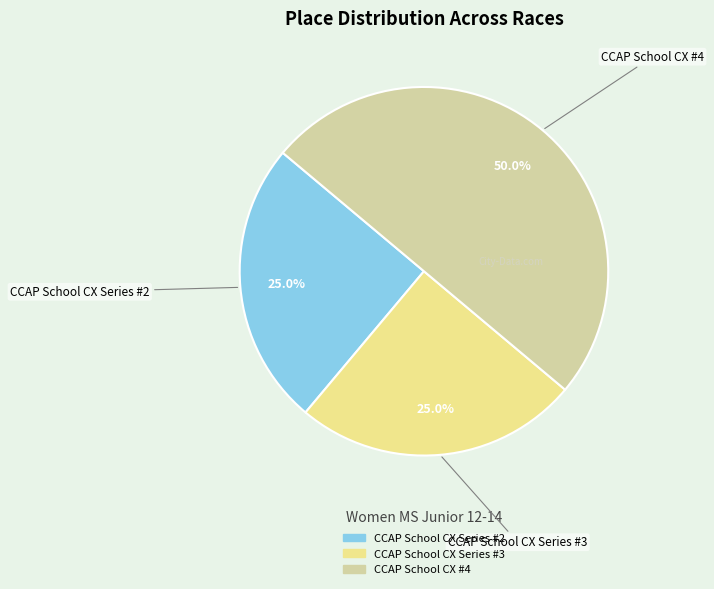

Between CCAP School CX #4 and CCAP School CX Series #2, which is larger?

CCAP School CX #4